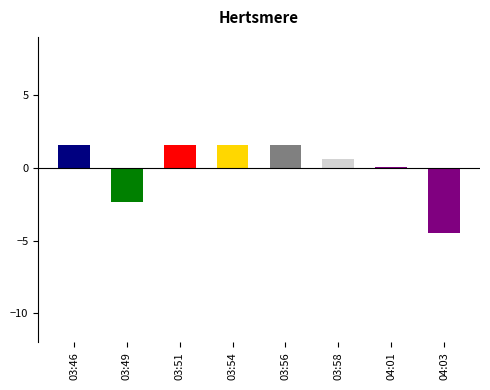

What is the greatest value displayed?

1.5